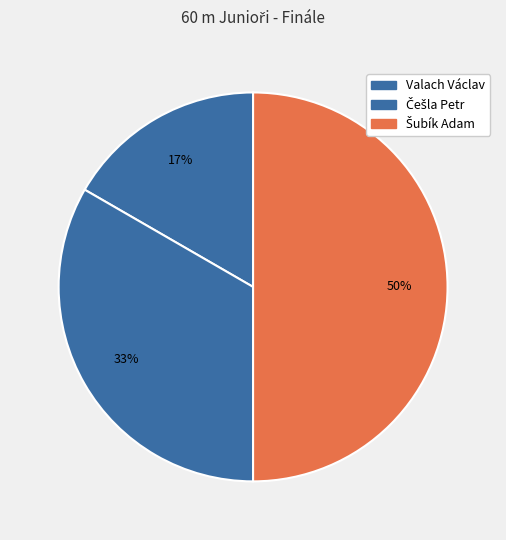

To the nearest percent, what is the difference between the largest and smallest slice percentages?

33%